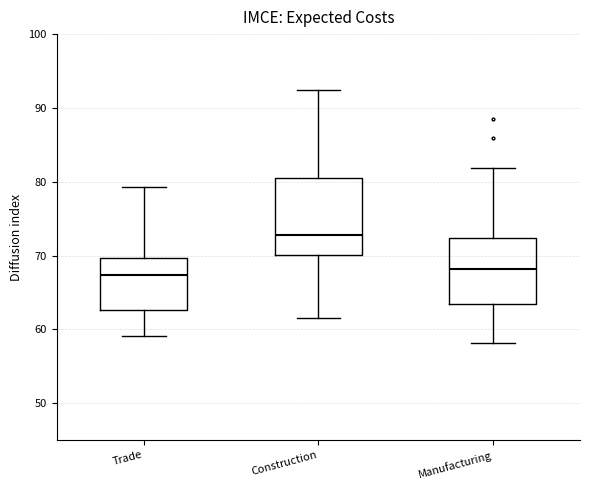

Where does the upper whisker of the box for Manufacturing end on the y-axis? The values are not printed on the chart, so give them approximately, as read against the axis.

82